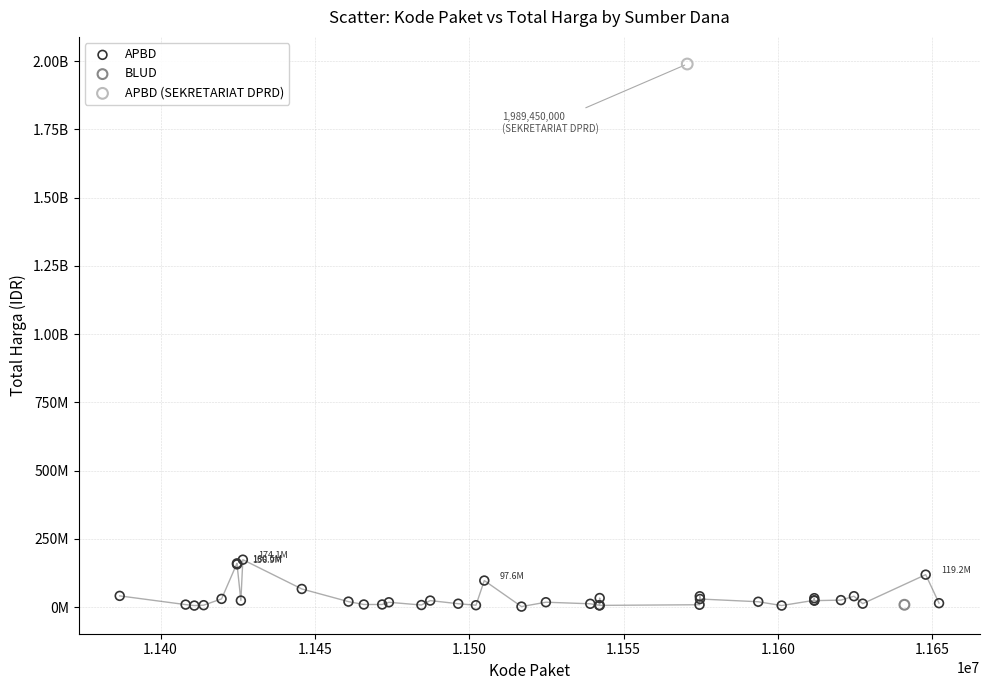

What are all the series names shown in the legend?

APBD, BLUD, APBD (SEKRETARIAT DPRD)